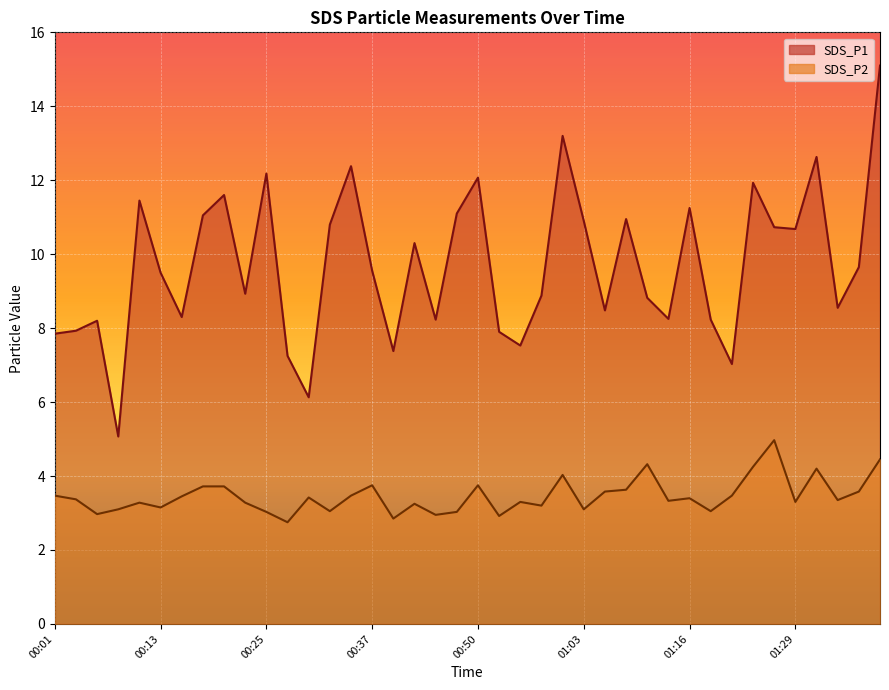

What is the difference between the maximum and minimum values in the SDS_P1 series?

10.0